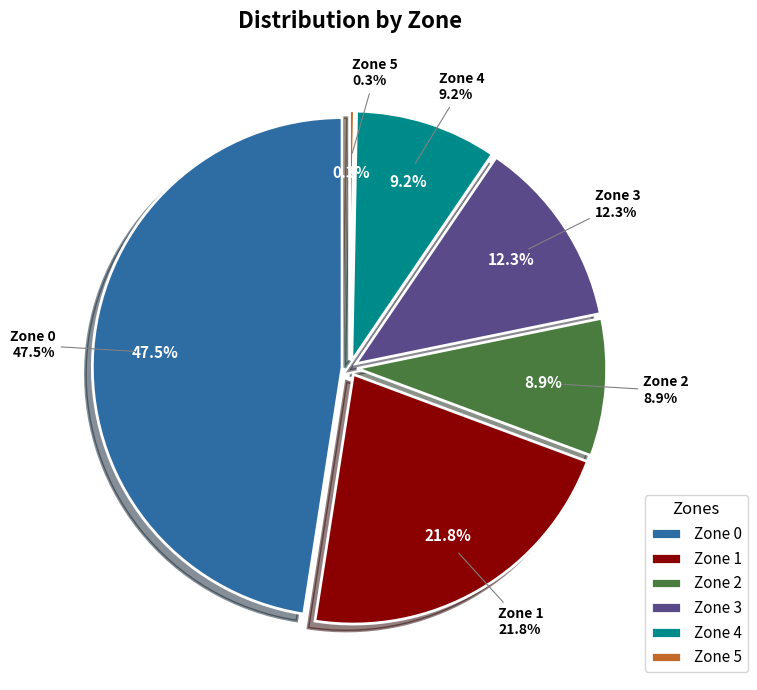

Does 2 account for over 50% of the chart?

No